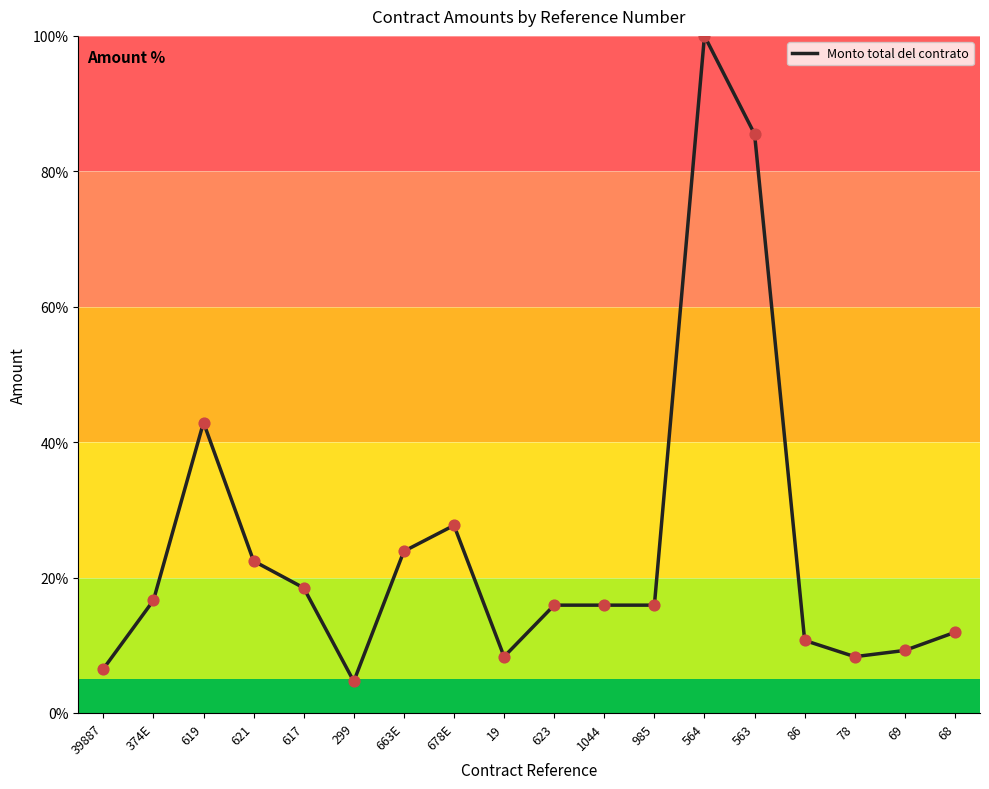

Between 86 and 985, which is larger?

985